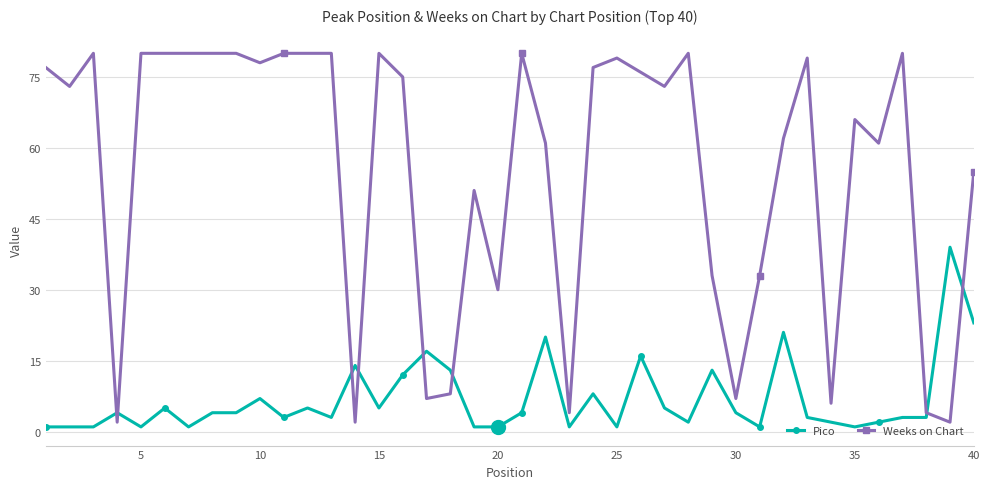

Count the number of data series in this chart.

2